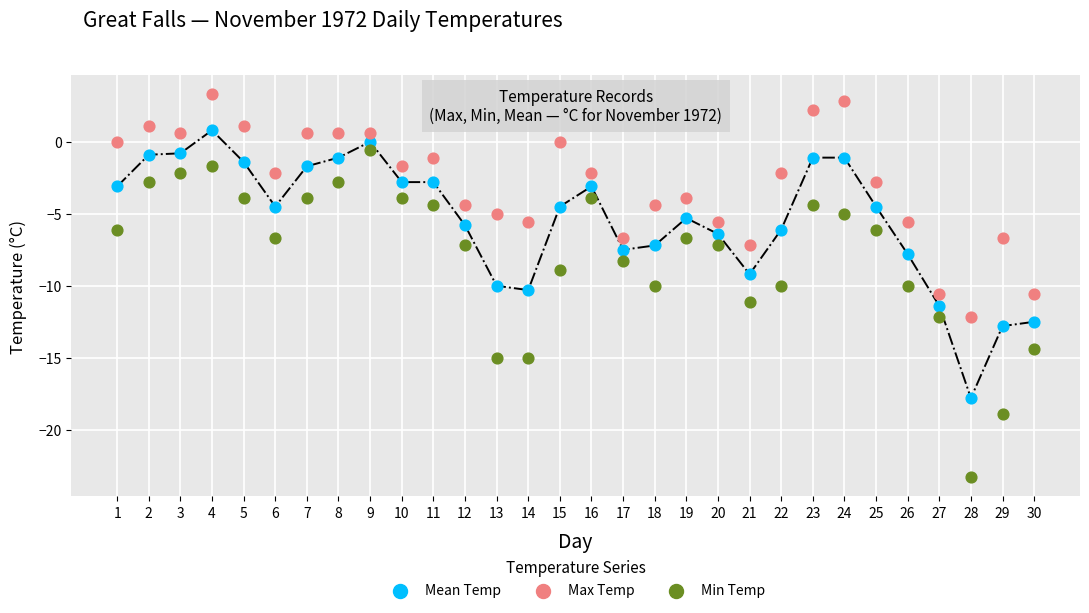

What are all the series names shown in the legend?

Mean Temp, Max Temp, Min Temp